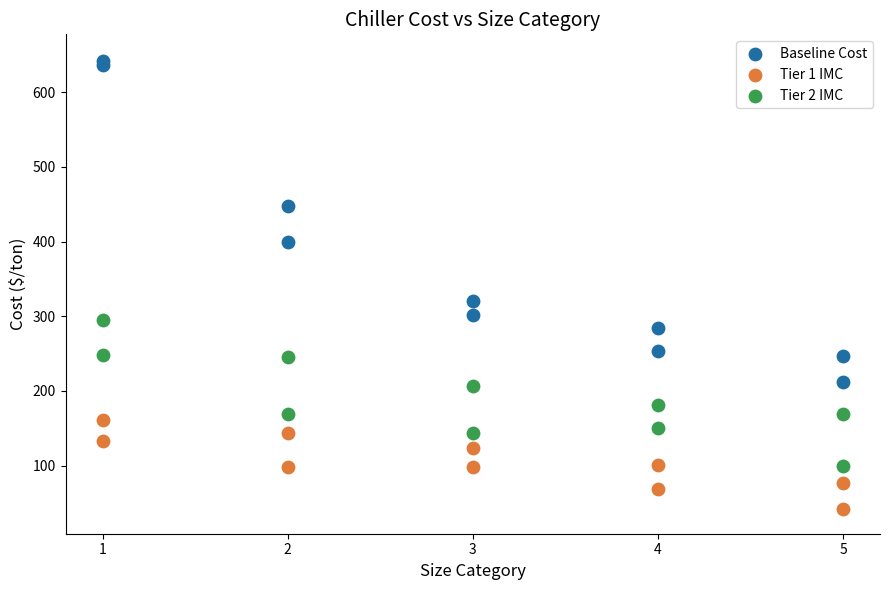

Which series contains the lowest Y value?

Tier 1 IMC